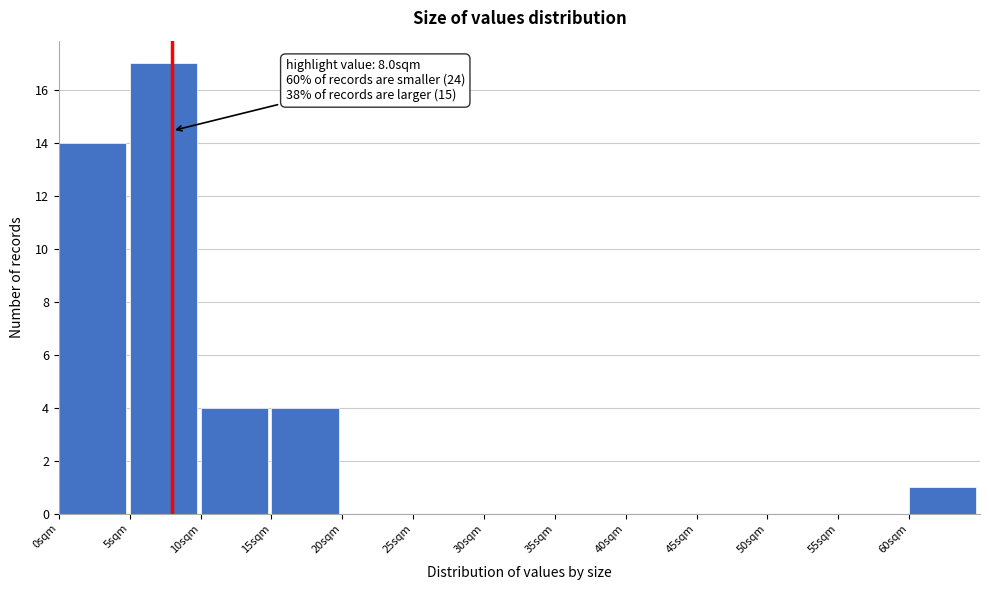

Over which range of the x-axis is the bar tallest?

5 to 10